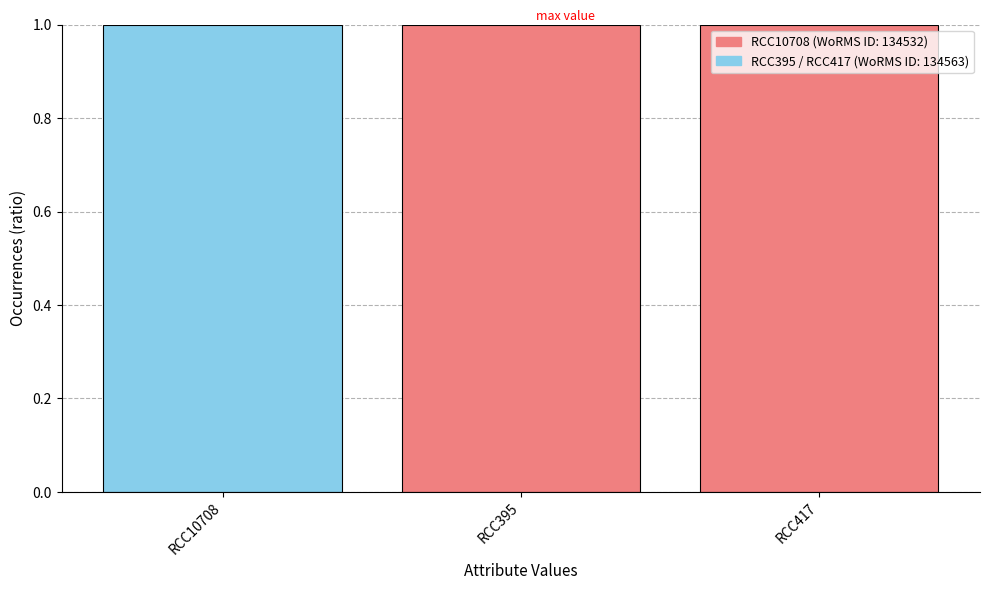

What is the maximum value shown in the chart?

1.0